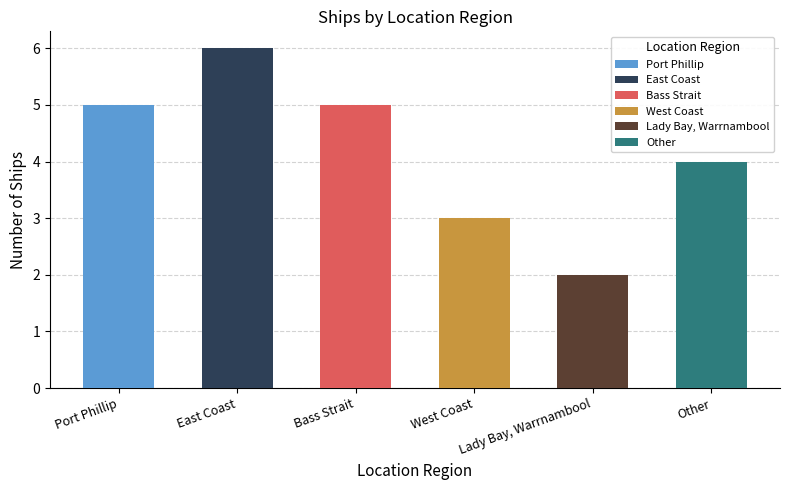

Is it true that the value at East Coast is 10?

False